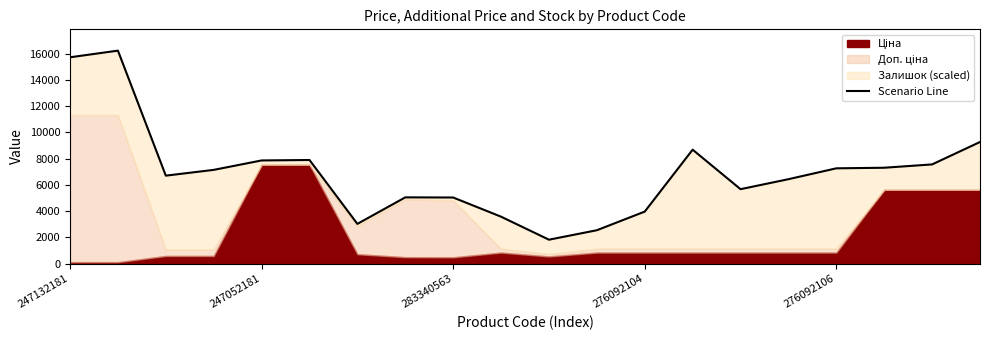

At which label is the value closest to 9032?

19